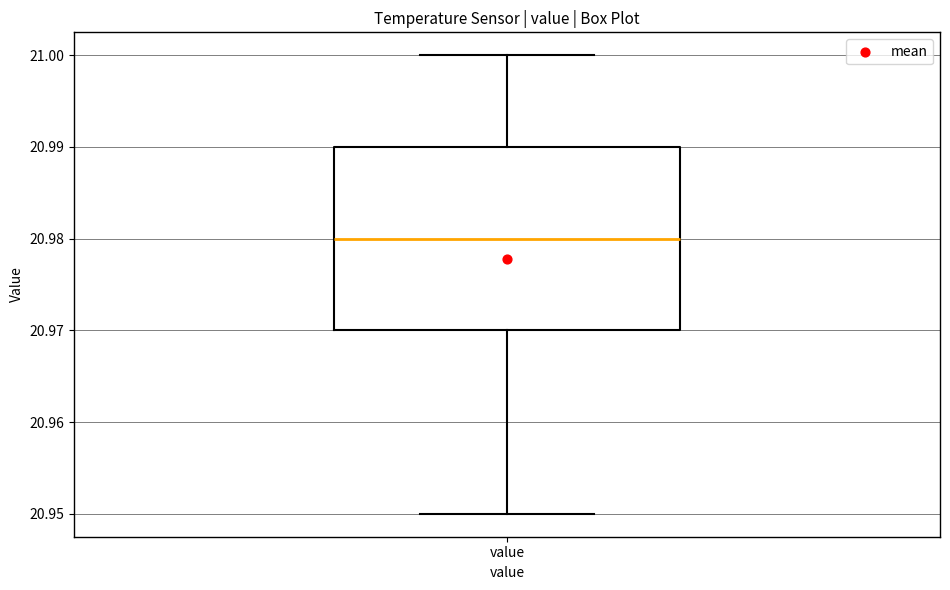

Where does the upper whisker of the box for value end on the y-axis? The values are not printed on the chart, so give them approximately, as read against the axis.

21.00